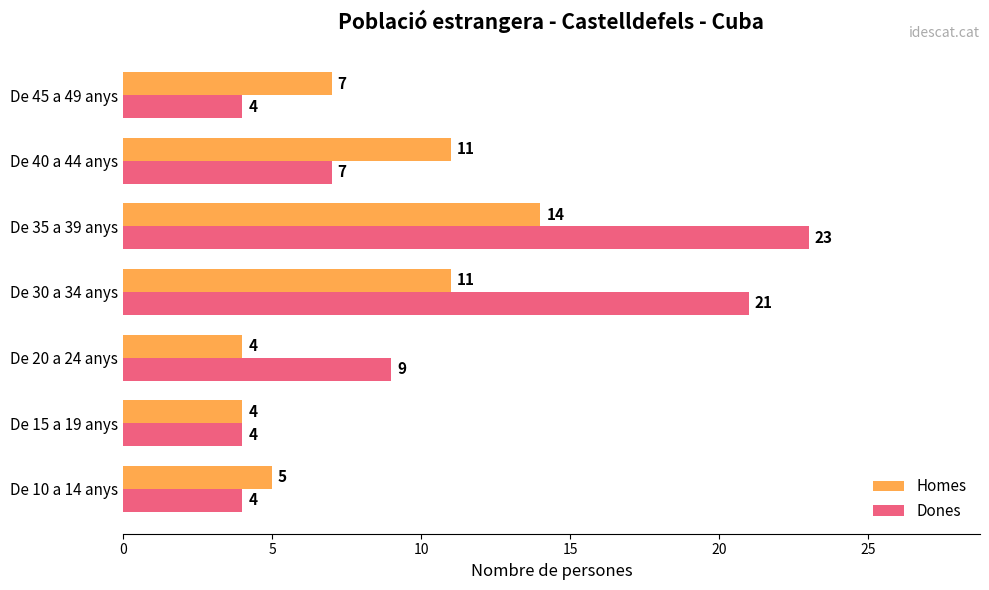

The value of Dones at De 15 a 19 anys is 2. True or false?

False